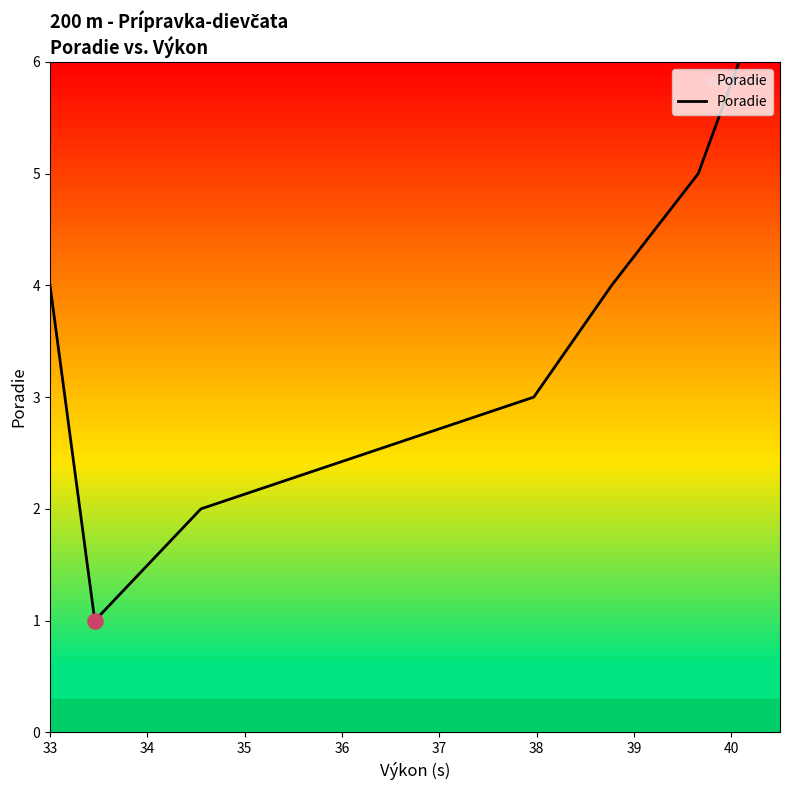

What is the change in value from 35 to 36?

+1